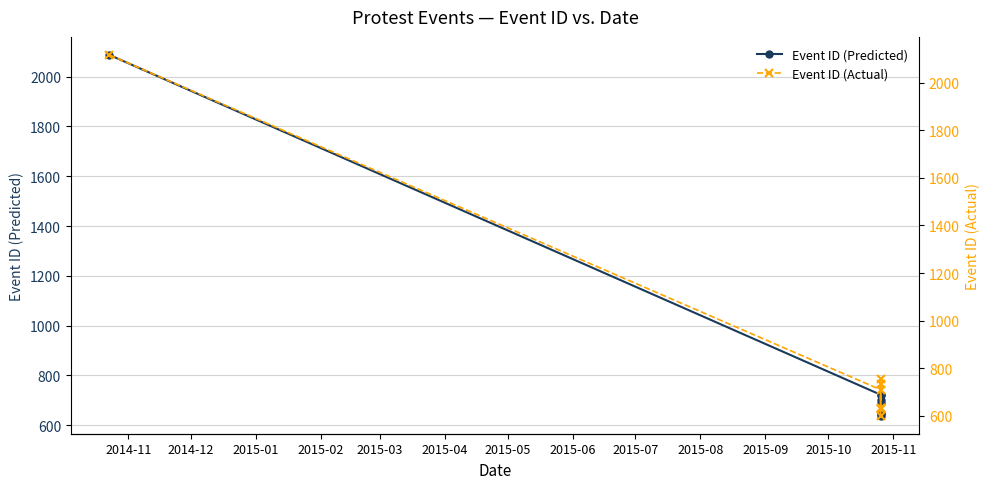

Which series has the largest range (max minus min)?

Event ID (Actual)